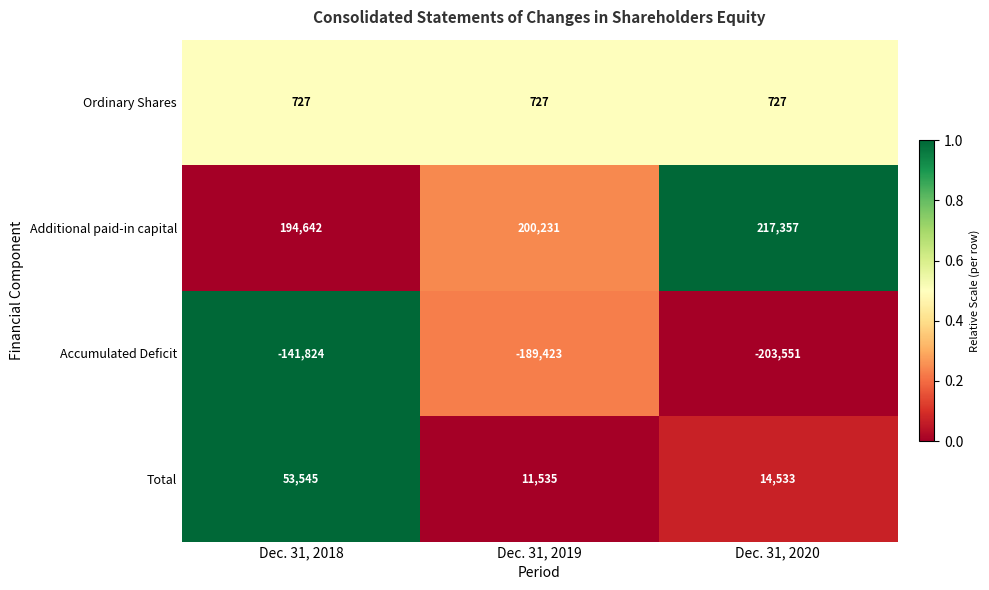

Is it true that Additional paid-in capital equals 200231 at Dec. 31, 2019?

True